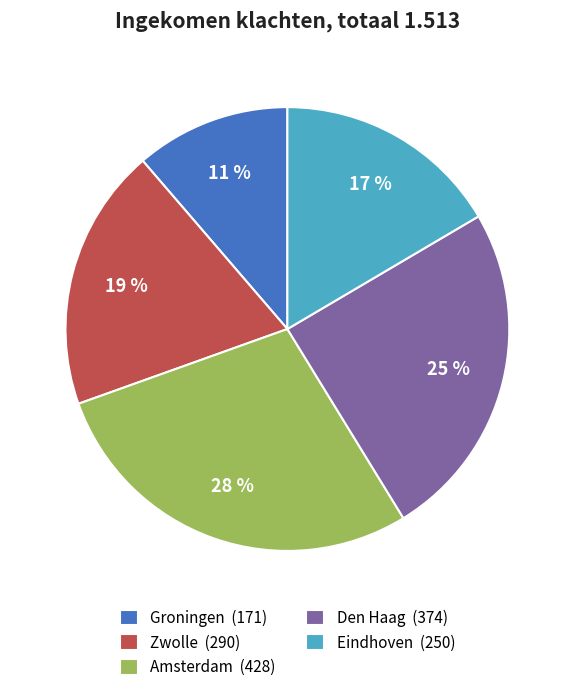

Which category has the biggest portion of the pie?

Amsterdam